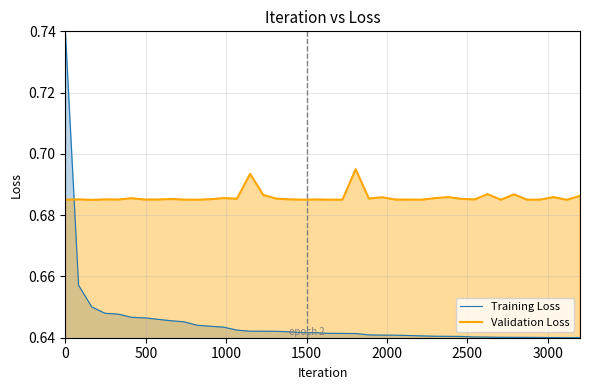

Count the number of data series in this chart.

2